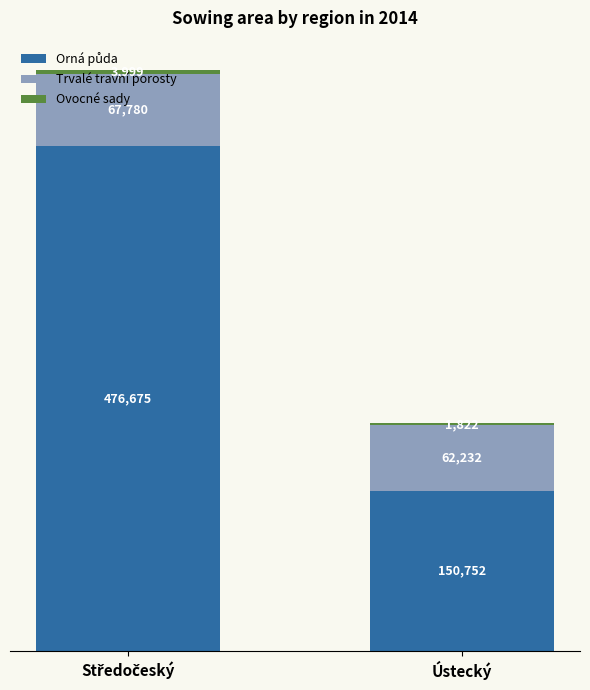

How many bars are there in total?

2